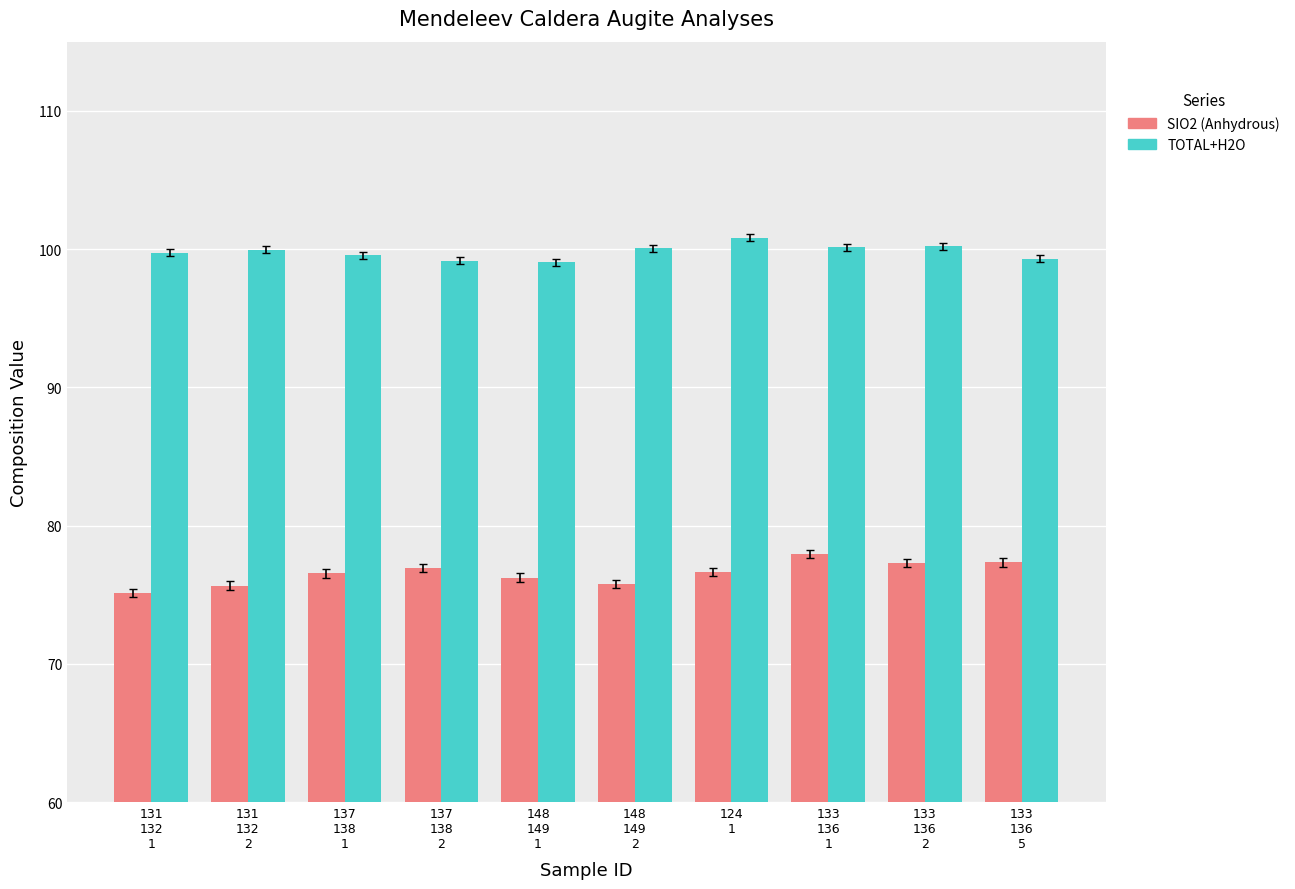

What is the smallest value displayed?

75.1